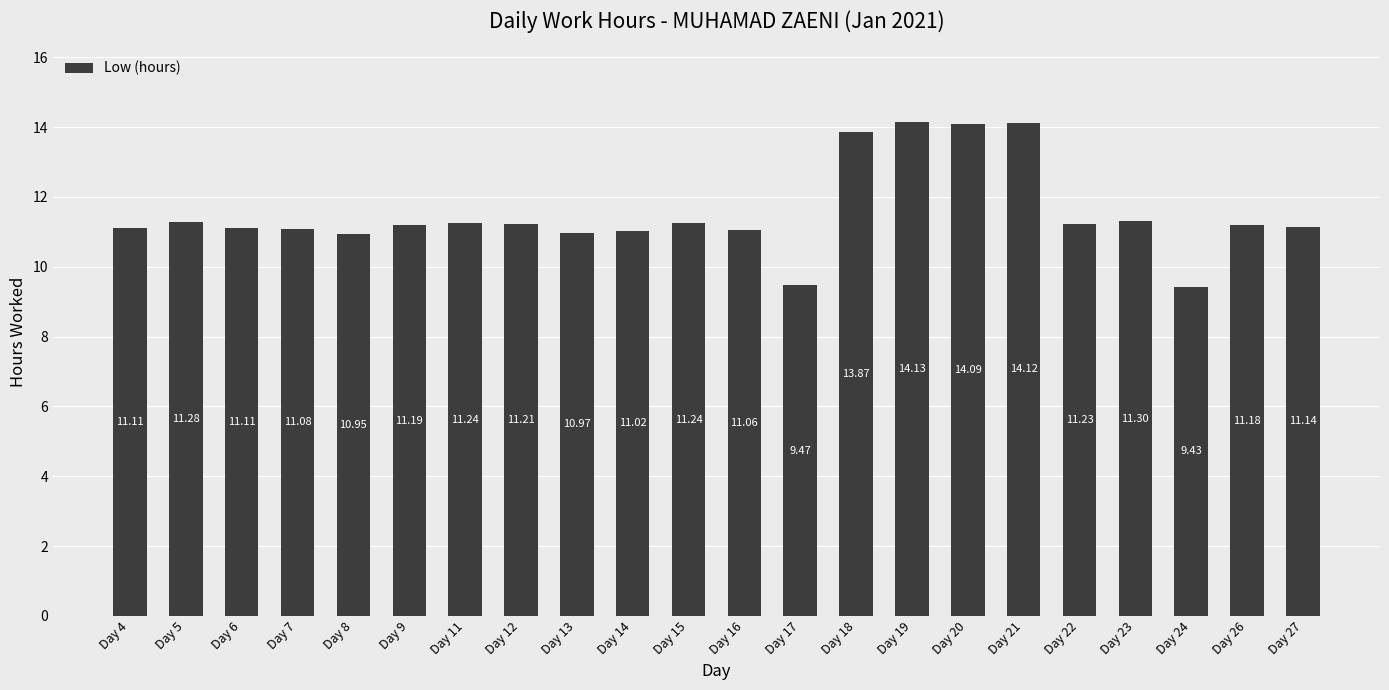

The chart shows a value of 7.7 at Day 4. True or false?

False